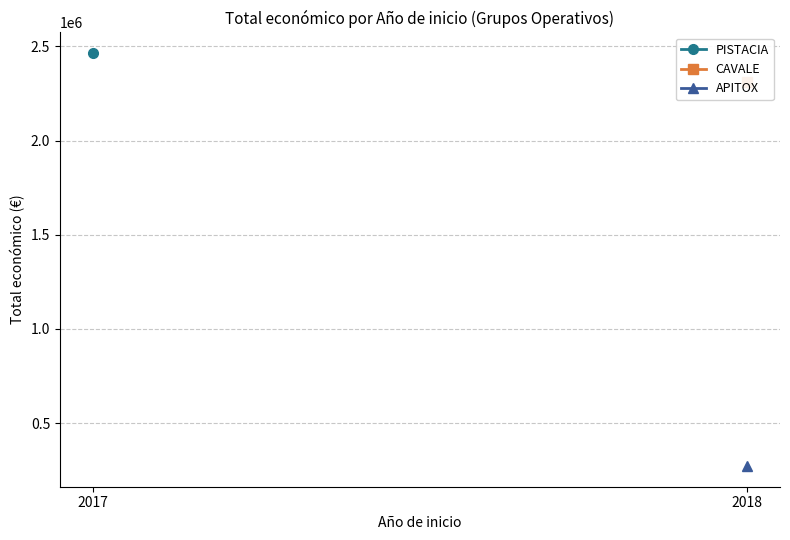

How many values in PISTACIA are above zero?

1